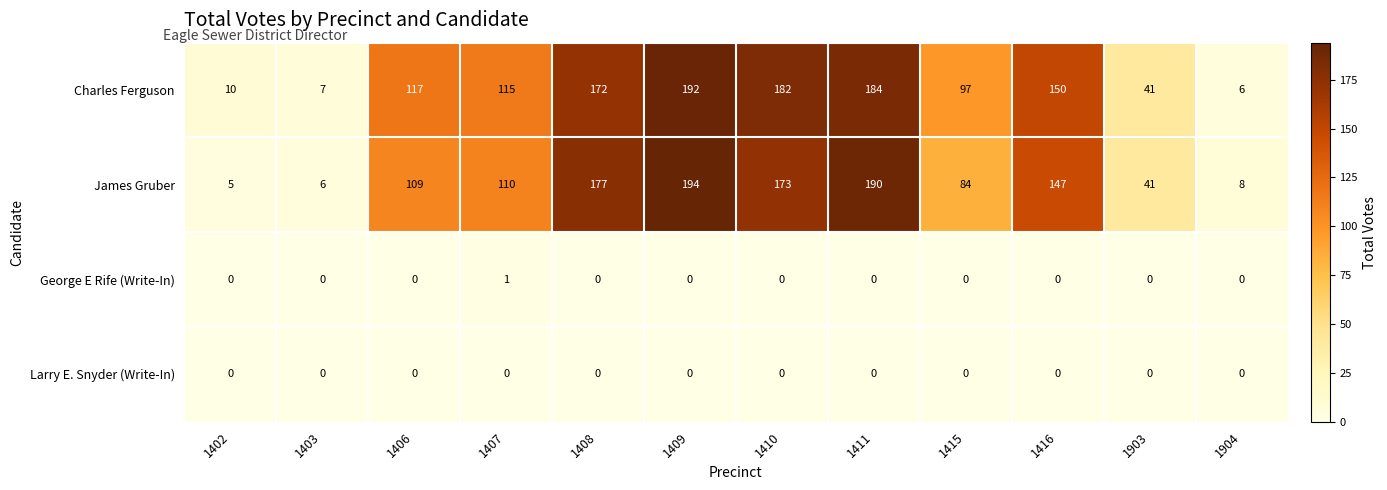

At which category is the sum across all series the highest?

1409